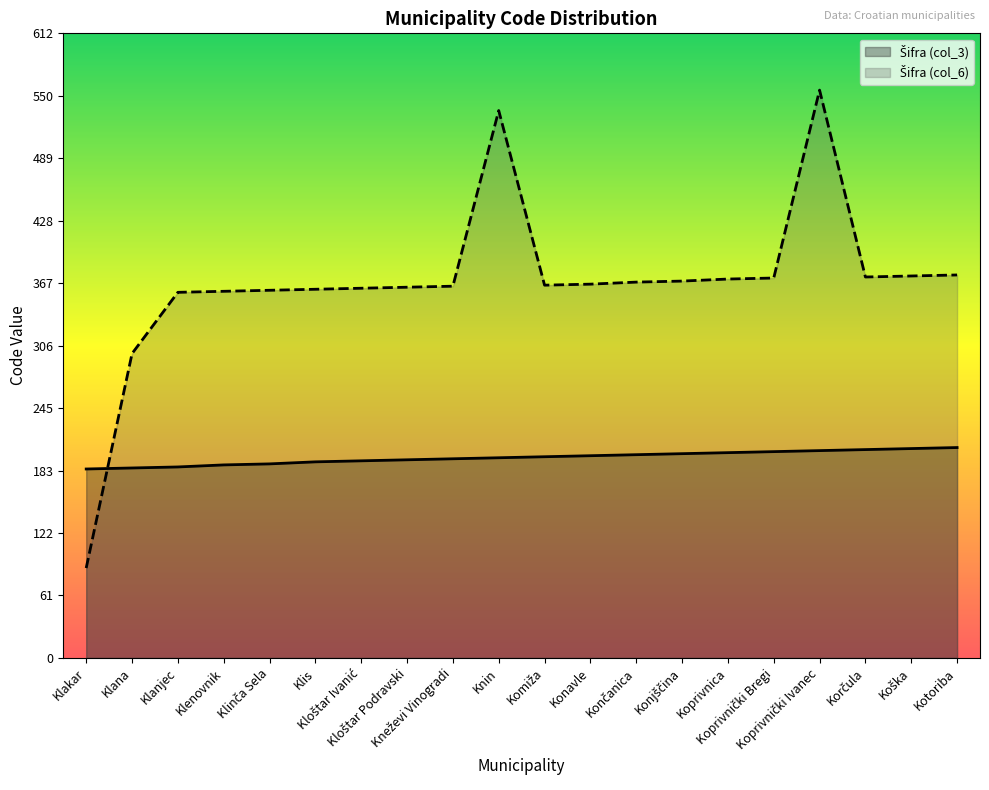

The value of Šifra (col_6) at Končanica is 162. True or false?

False